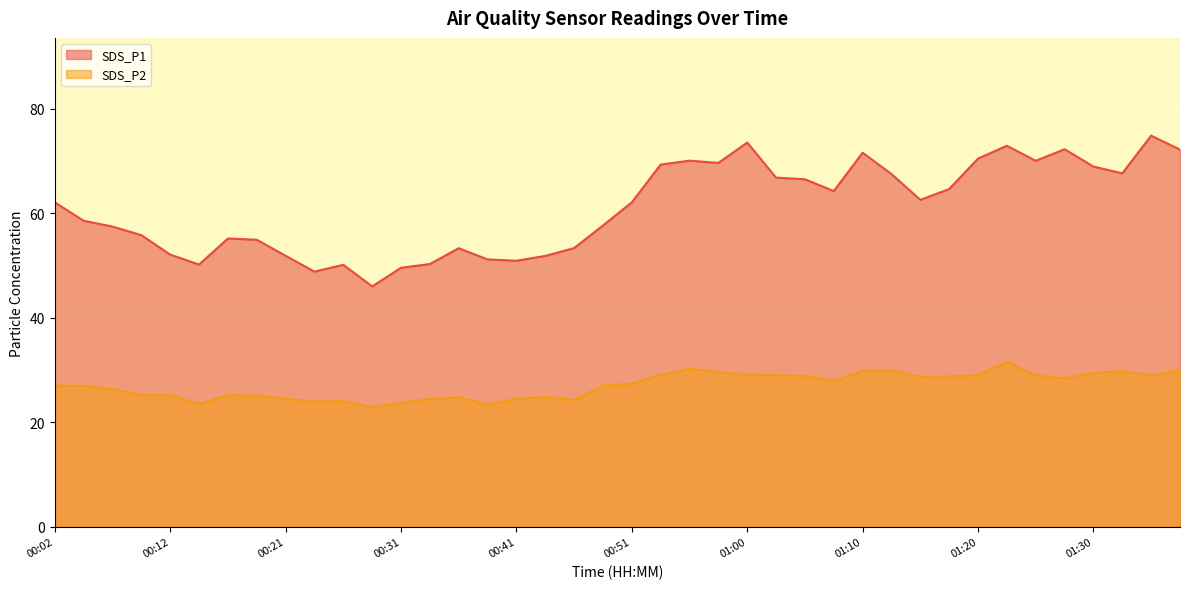

Does the chart display data point markers on the line(s)?

No